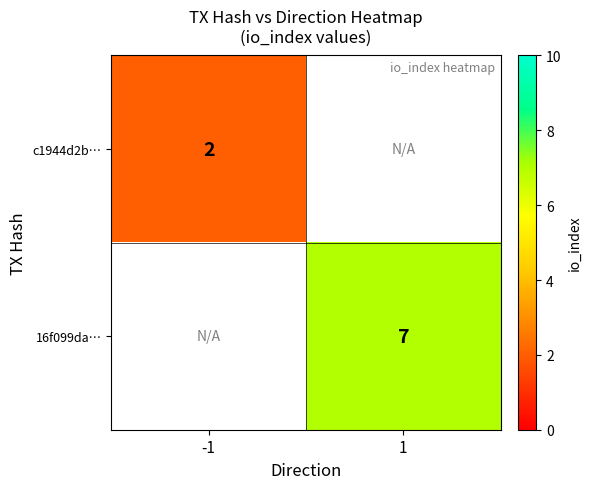

Is it true that c1944d2b… equals 2 at -1?

True